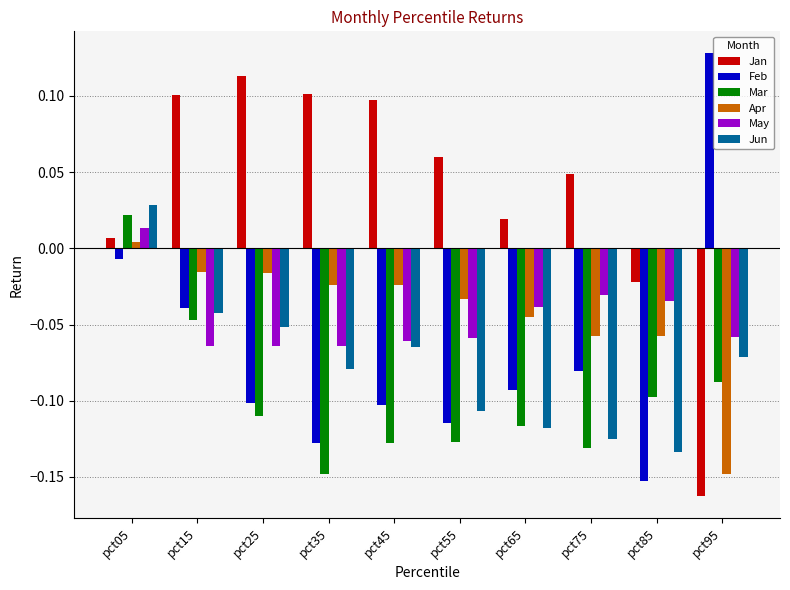

At which label does Jan first exceed 0?

pct05